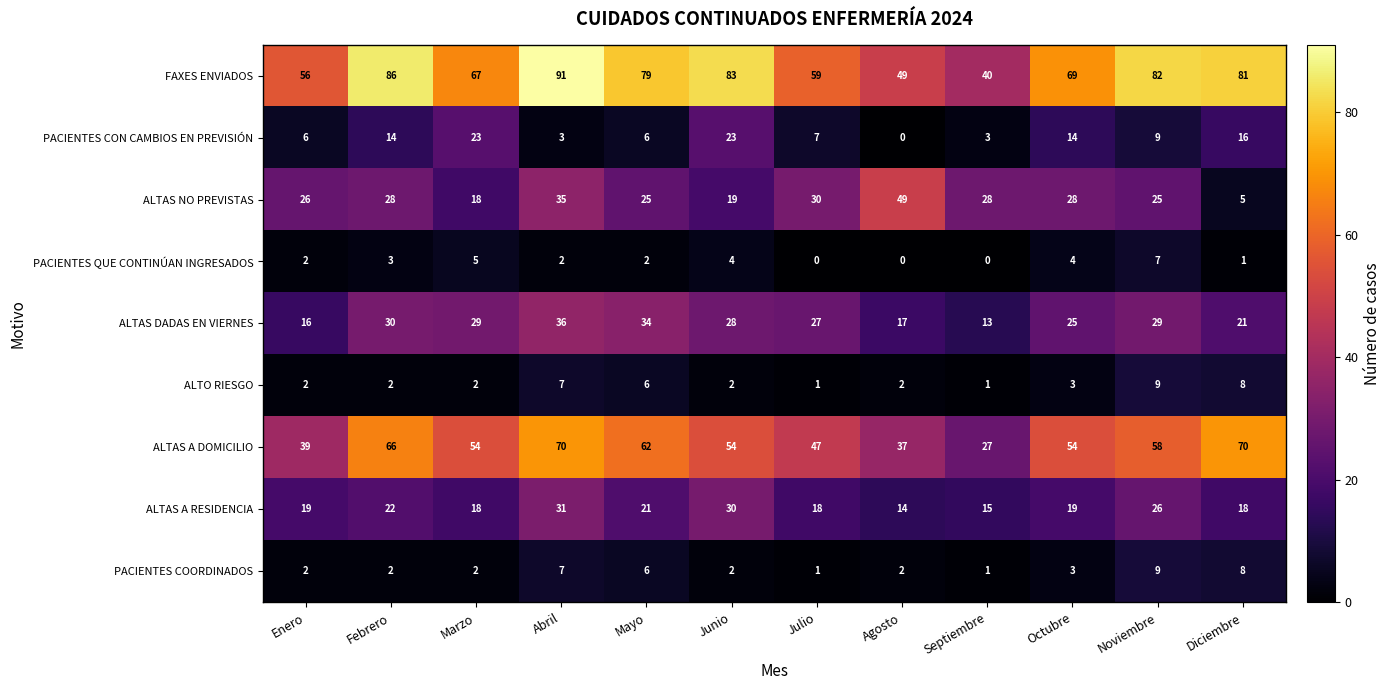

What is the spread (max minus min) of values at Febrero?

84